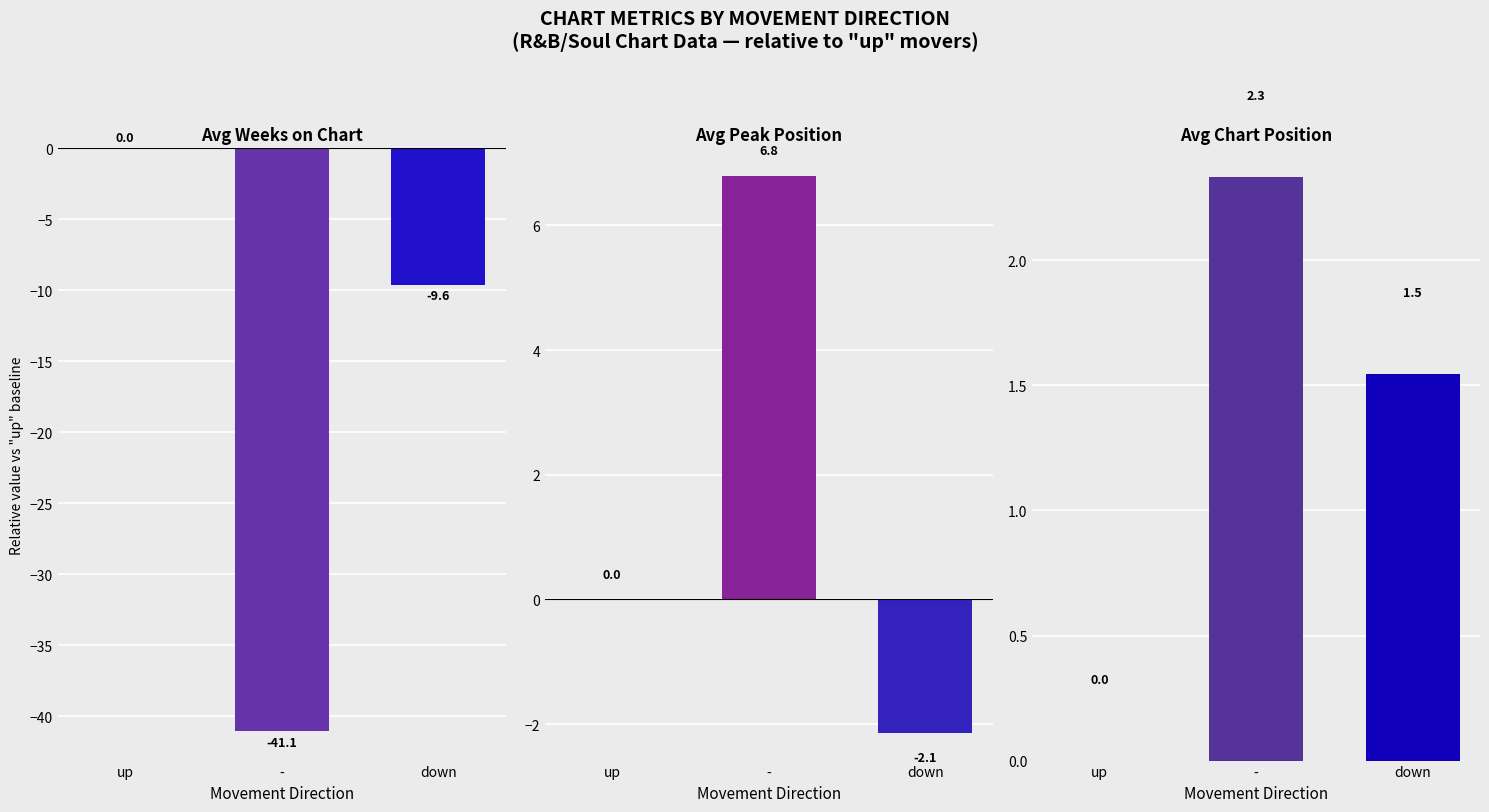

At up, list the series in order from largest to smallest.

Avg Weeks on Chart, Avg Peak Position, Avg Chart Position